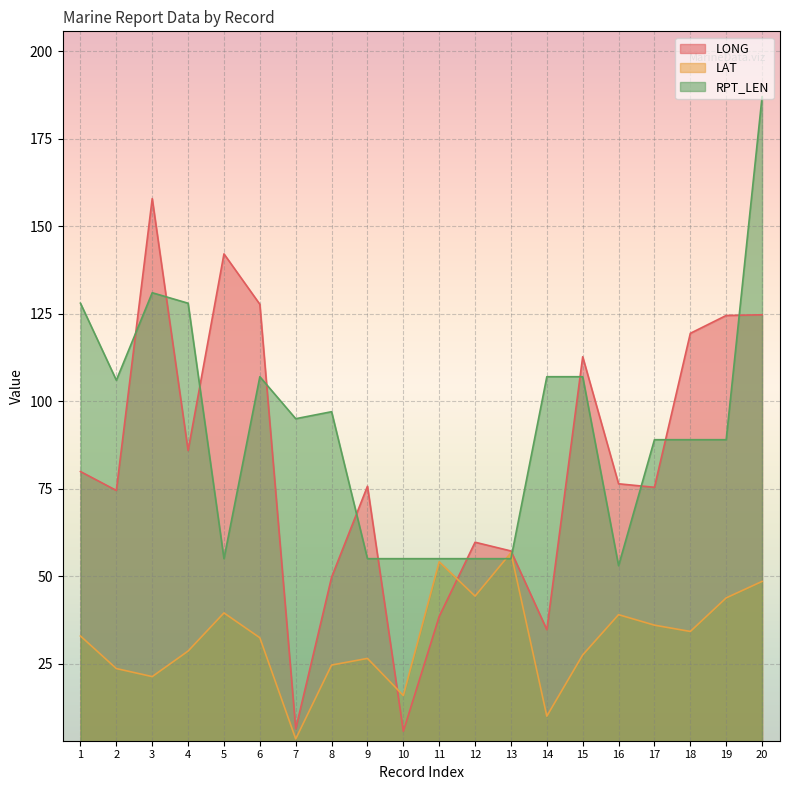

Which series changed the most between 5 and 6?

RPT_LEN